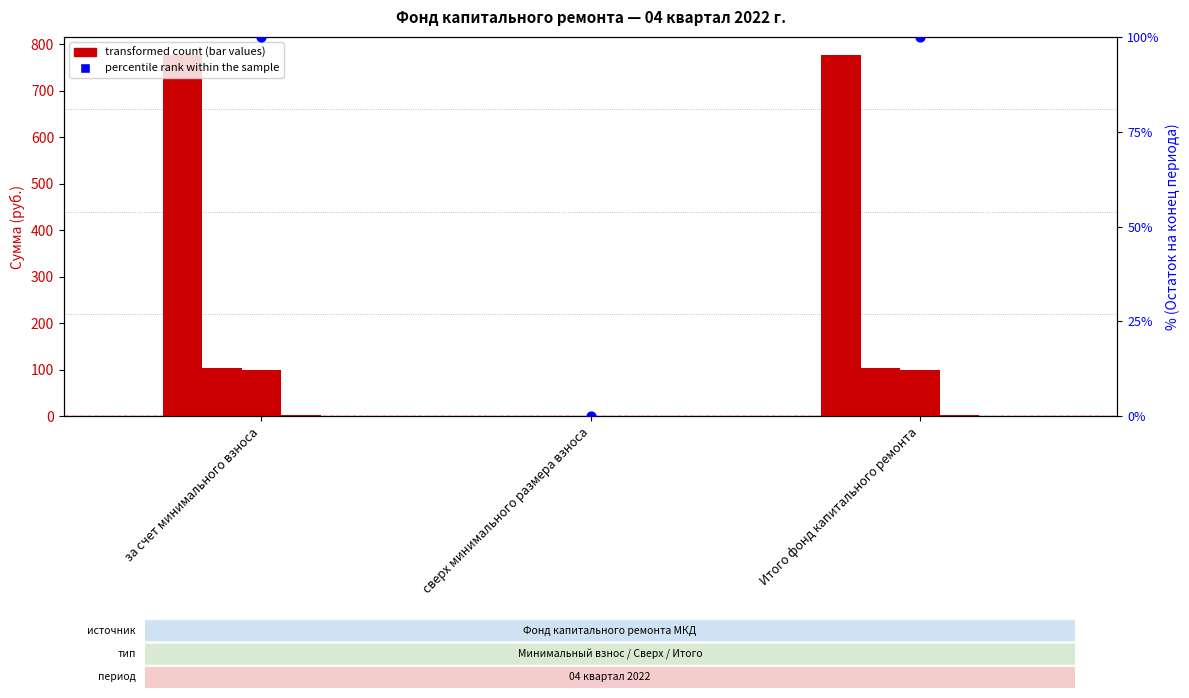

Which series reaches the maximum Y coordinate?

Остаток на начало периода